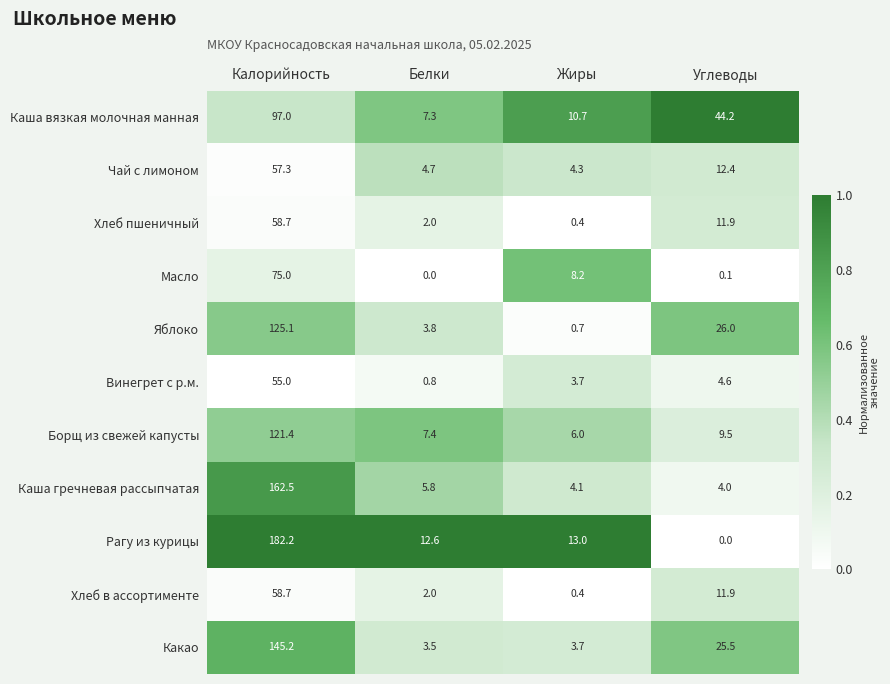

Count the number of categories in the chart.

4